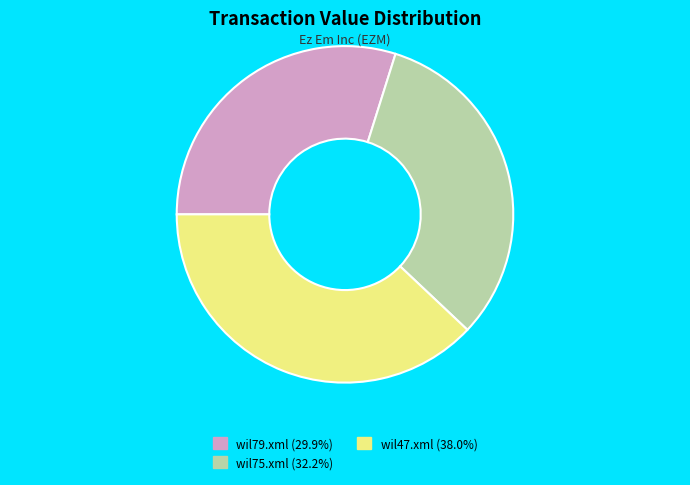

Is it true that wil75.xml is 32% of the pie?

True